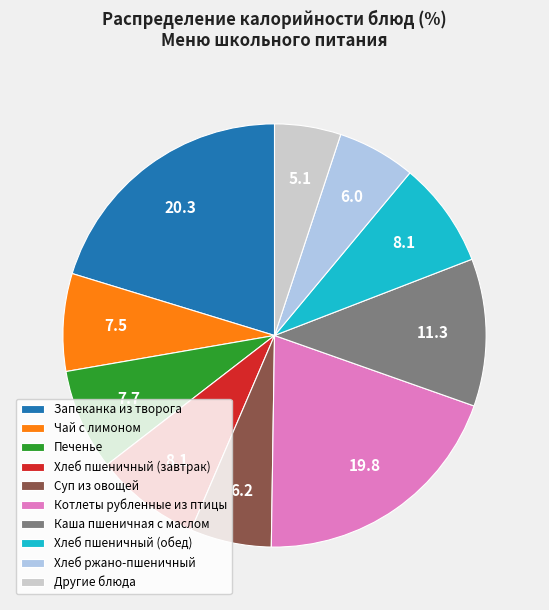

Does Хлеб пшеничный (завтрак) represent more than half of the total?

No